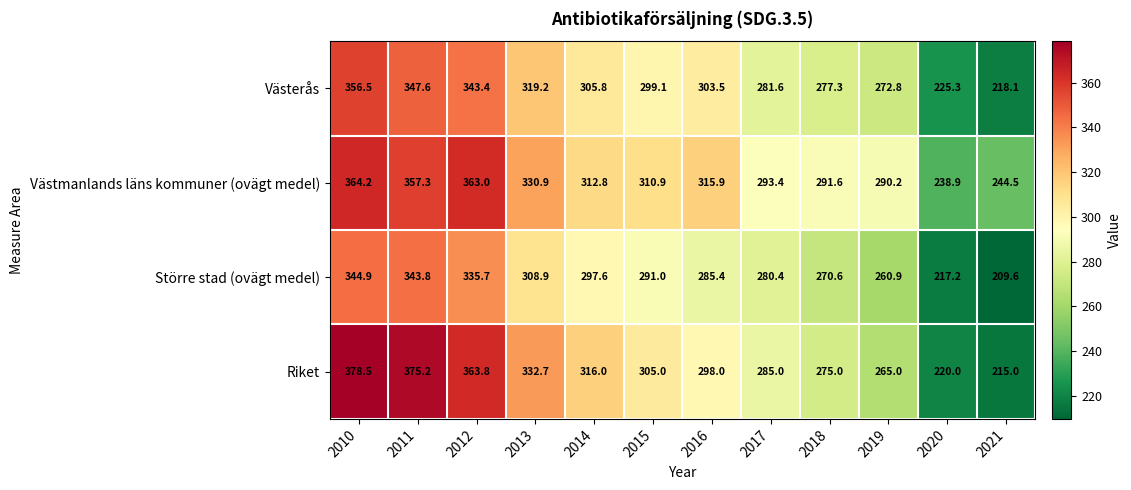

Which series has the largest range (max minus min)?

Riket